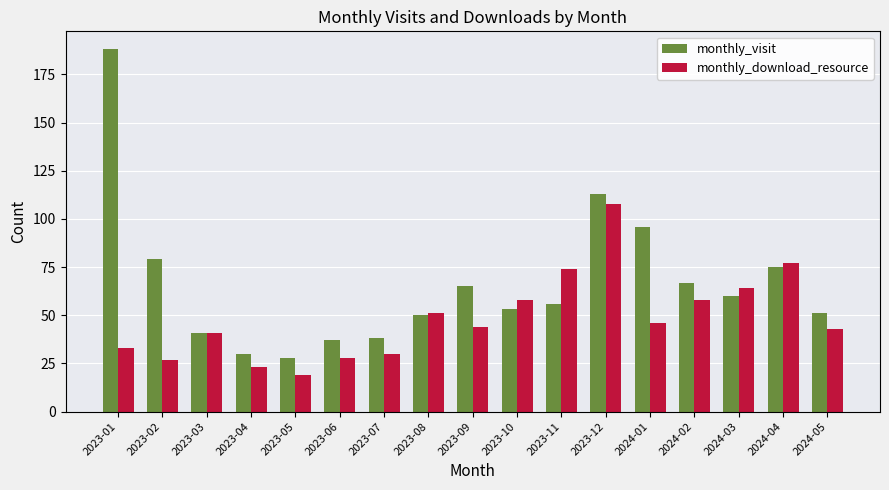

What is the value of the monthly_download_resource bar at the 12th from the left?

108